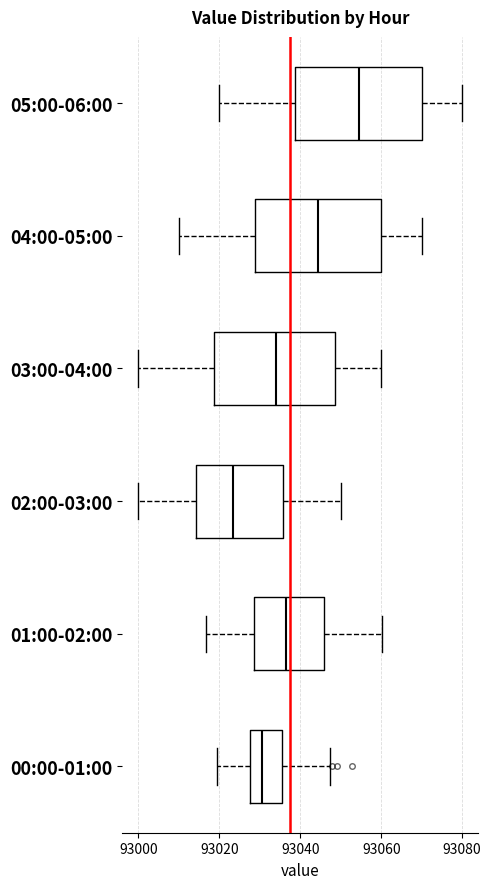

Reading bottom to top, transcribe this box plot: for each box, give where its median line is, the range the box spans, and where its two whiskers end, as read against the x-axis. The values are not printed on the chart, so give them approximately, as read against the axis.

00:00-01:00: median 93030, box 93028 to 93036, whiskers 93020 to 93048
01:00-02:00: median 93036, box 93028 to 93046, whiskers 93016 to 93060
02:00-03:00: median 93024, box 93014 to 93036, whiskers 93000 to 93050
03:00-04:00: median 93034, box 93018 to 93048, whiskers 93000 to 93060
04:00-05:00: median 93044, box 93028 to 93060, whiskers 93010 to 93070
05:00-06:00: median 93054, box 93038 to 93070, whiskers 93020 to 93080